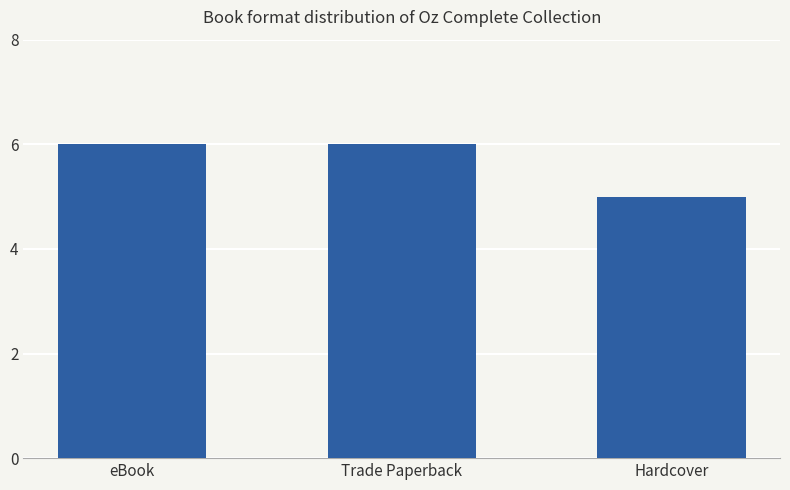

What is the sum of the values at eBook and Hardcover?

11